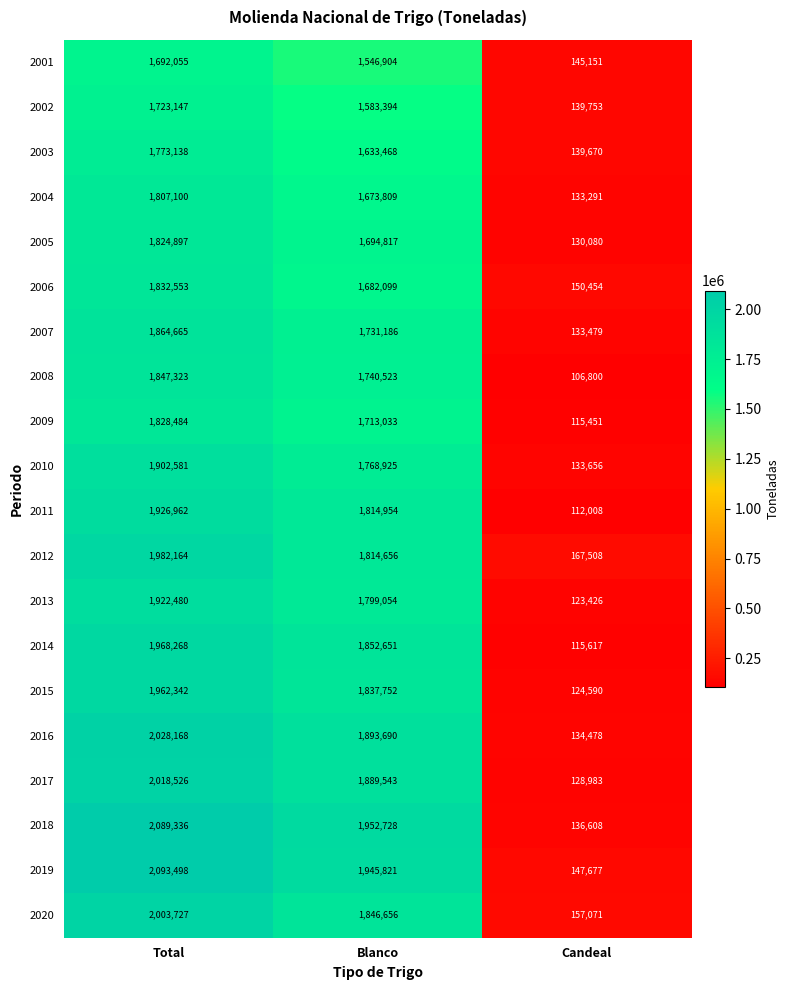

Which series has the widest spread of values?

2018